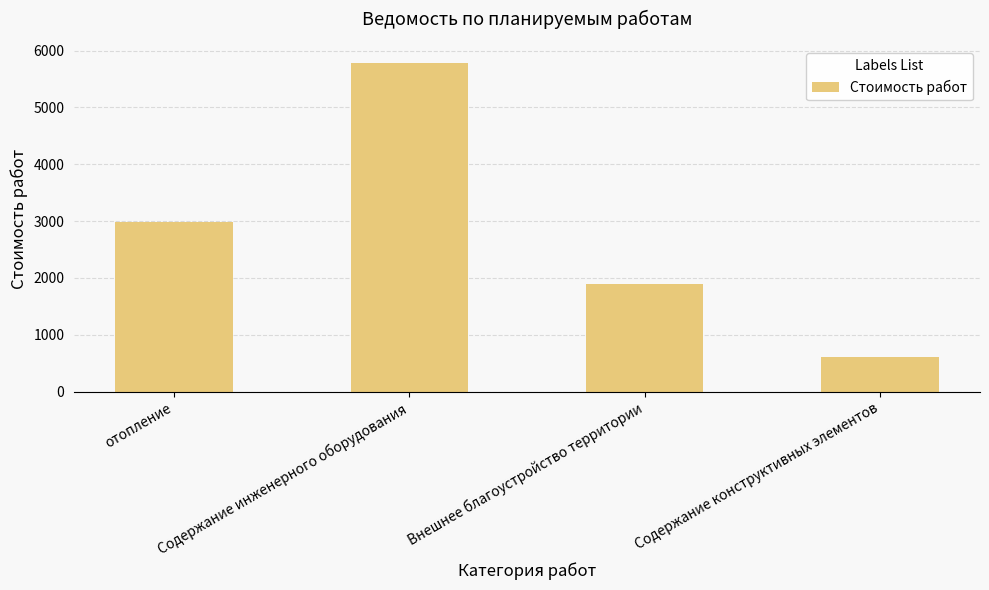

At which label is the value closest to 3200?

отопление